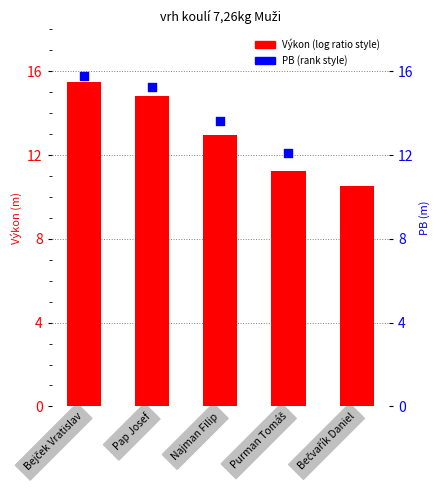

What are all the series names shown in the legend?

Výkon, PB